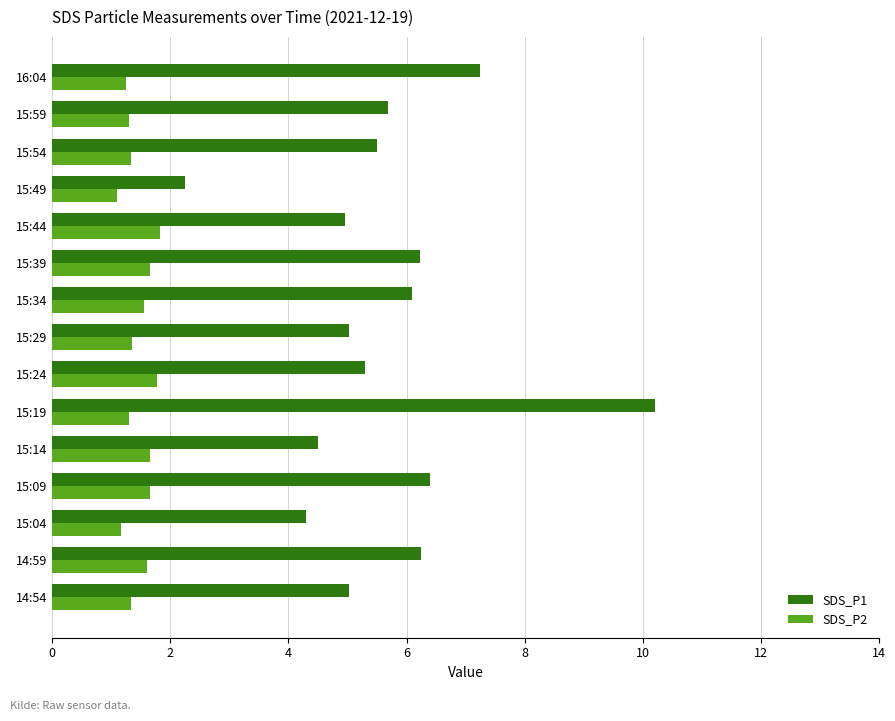

What is the spread (max minus min) of values at 15:39?

4.6